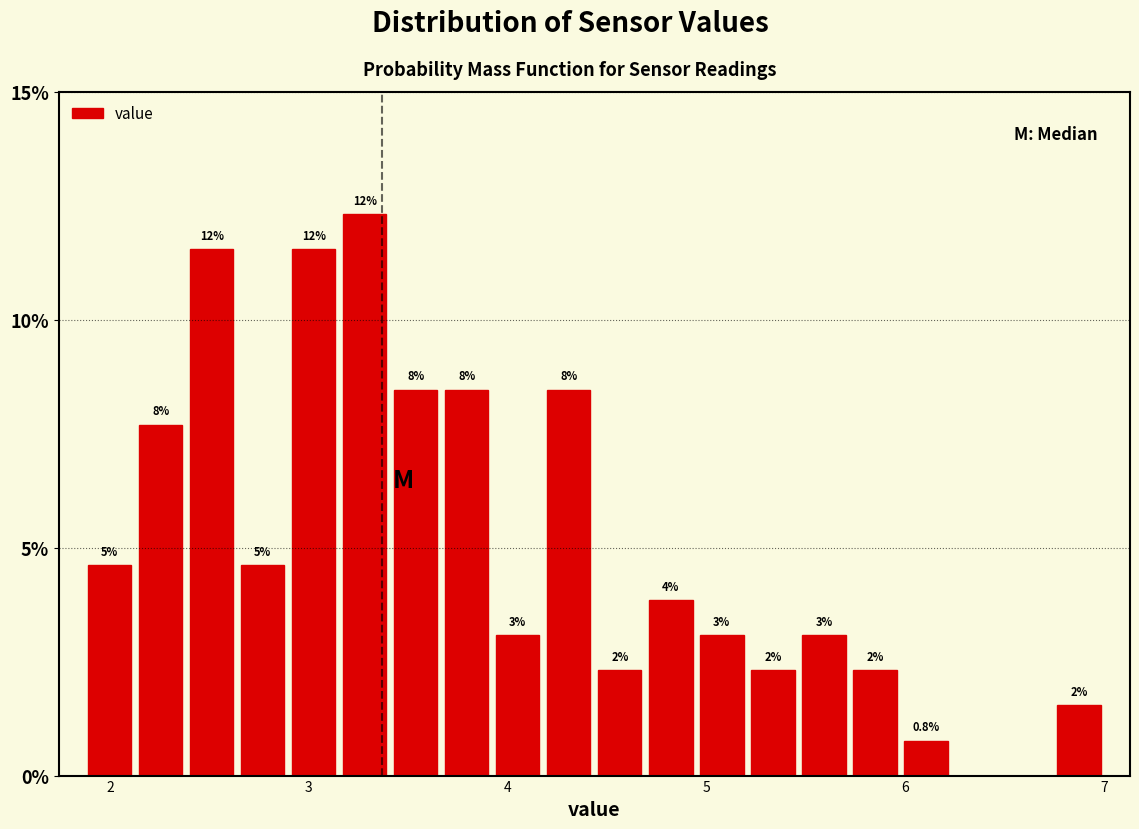

Around what value on the x-axis is the tallest bar? Give the approximate position of its centre, as read against the axis.

3.3